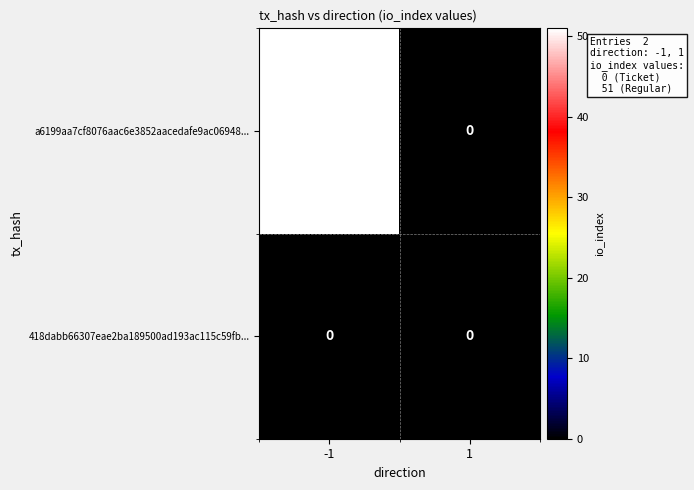

What is the sum of all a6199aa7cf8076aac6e3852aacedafe9ac06948... values?

51